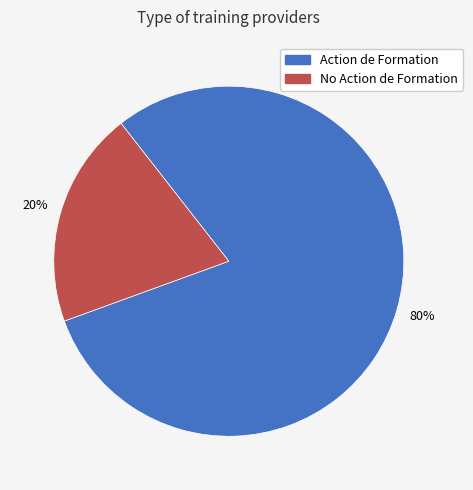

Is it true that No Action de Formation is 13% of the pie?

False